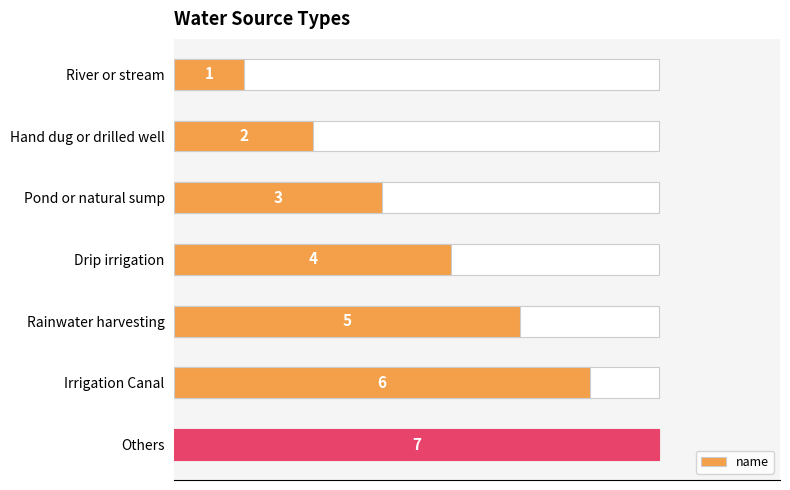

Between River or stream and Irrigation Canal, which is larger?

Irrigation Canal